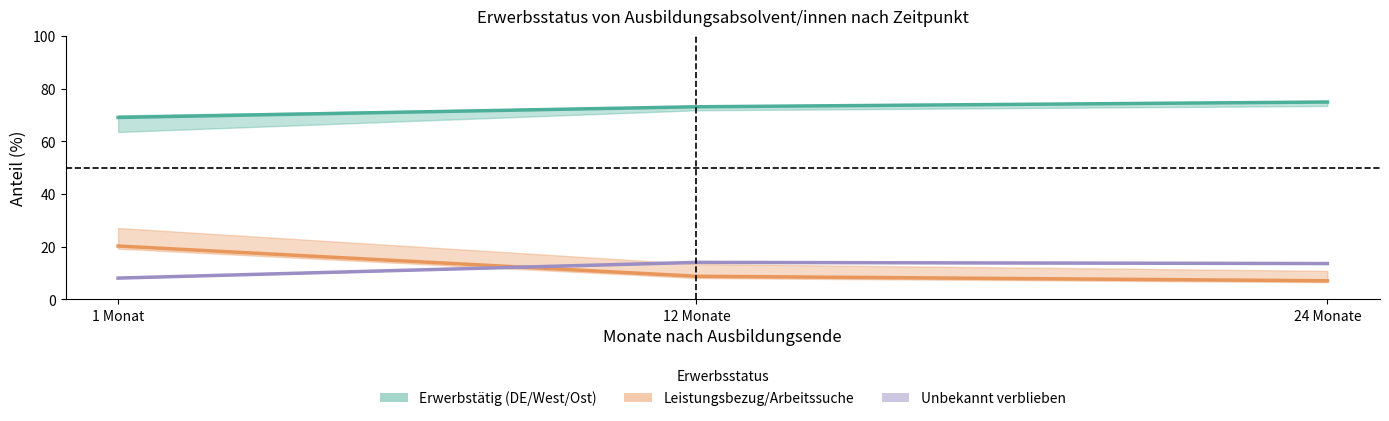

Which series has the largest total across all categories?

Erwerbstätig